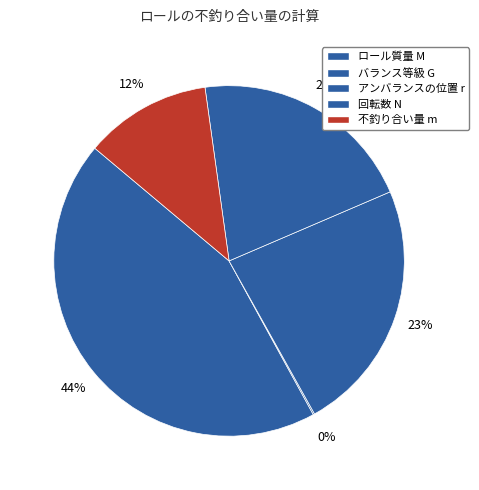

To the nearest percent, what is the difference between the ロール質量 M and 回転数 N slice percentages?

23%